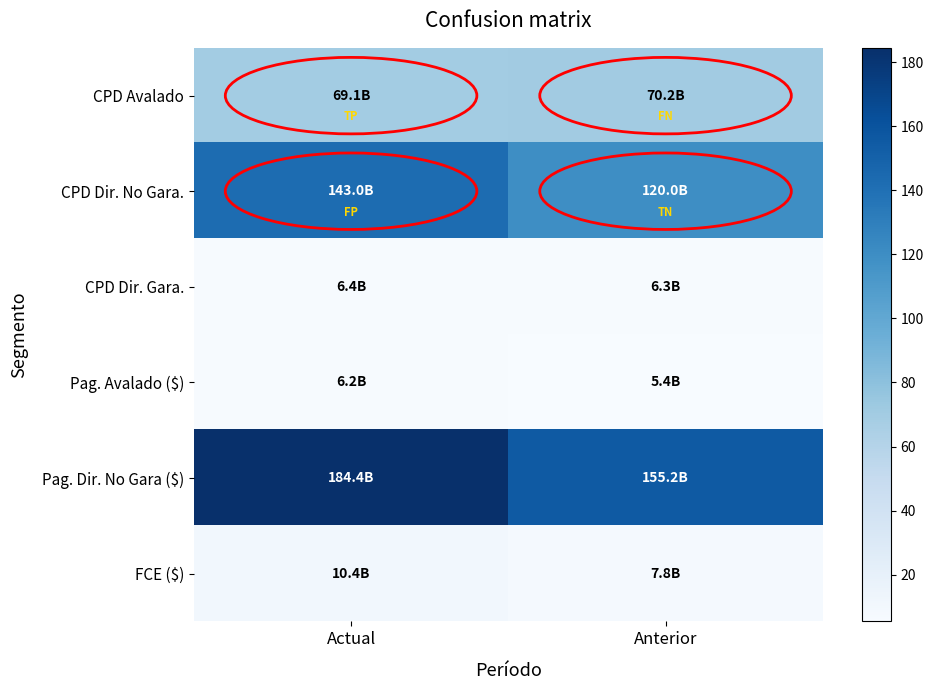

Which series has the largest total across all categories?

Pag. Dir. No Gara ($)